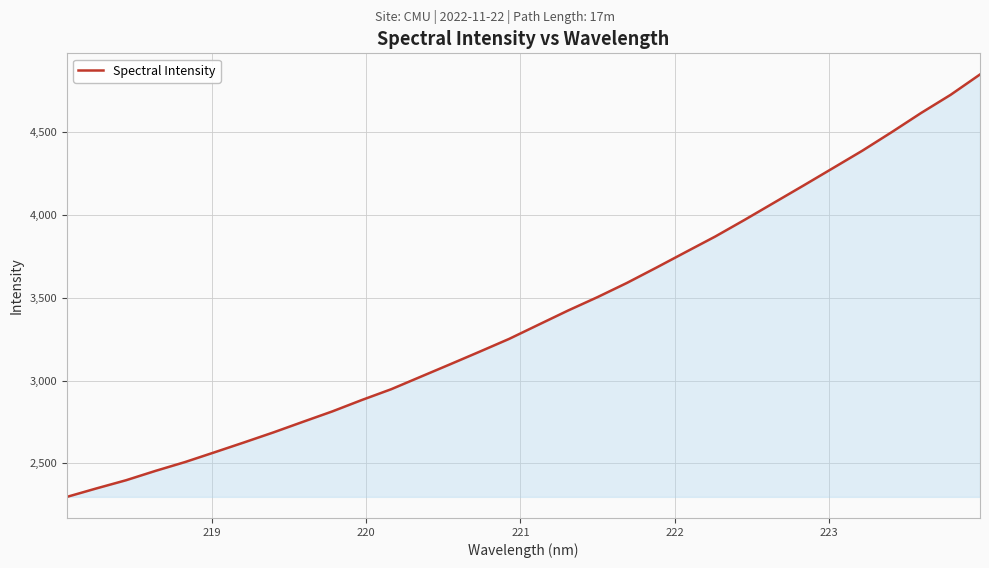

What is the minimum value shown in the chart?

2296.8